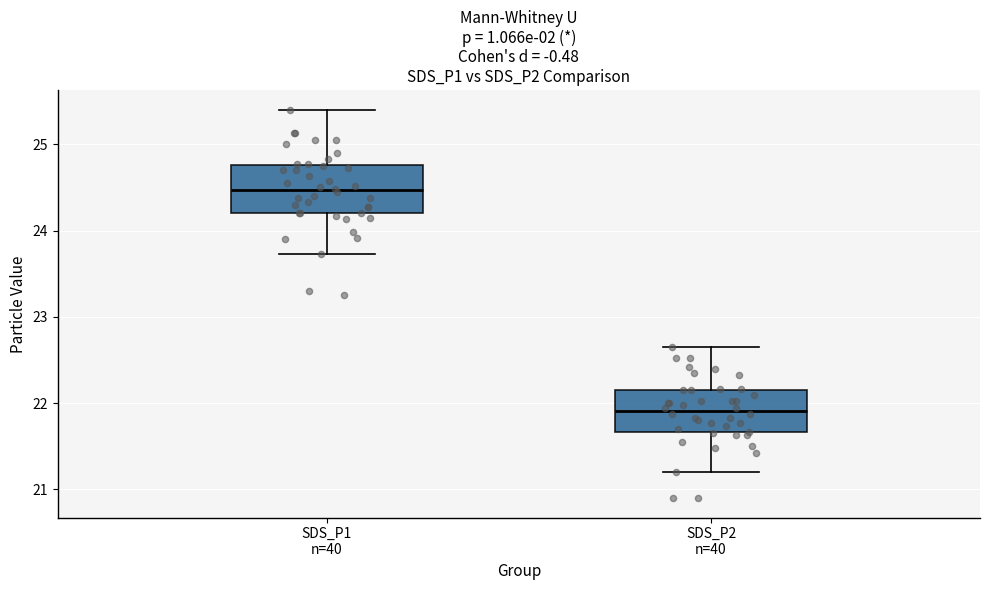

Reading left to right, transcribe this box plot: for each box, give where its median line is, the range the box spans, and where its two whiskers end, as read against the y-axis. The values are not printed on the chart, so give them approximately, as read against the axis.

SDS_P1 n=40: median 24.5, box 24.2 to 24.8, whiskers 23.7 to 25.4
SDS_P2 n=40: median 21.9, box 21.7 to 22.2, whiskers 21.2 to 22.7